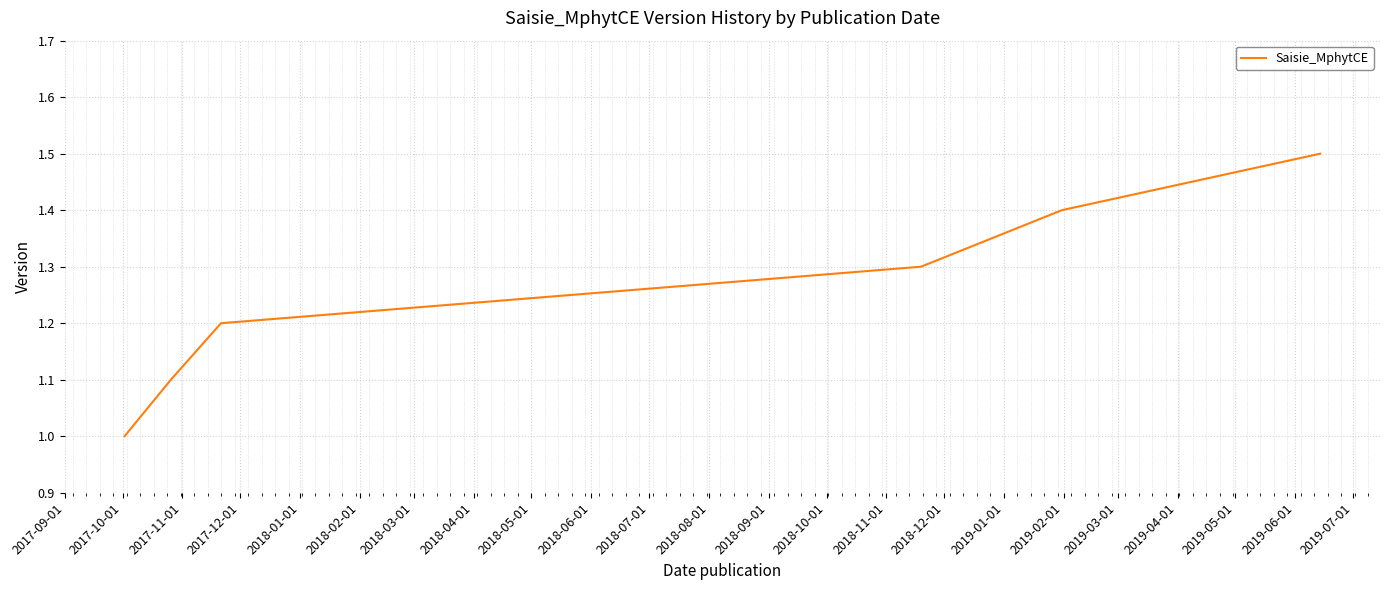

What is the minimum value shown in the chart?

1.0